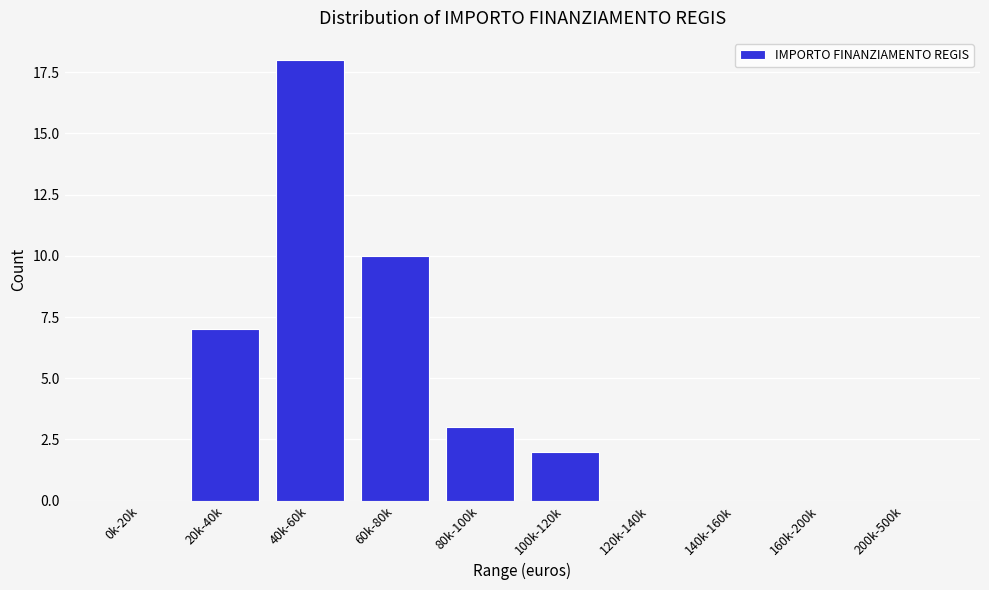

Reading right to left, what are all the values shown in this chart?

200k-500k=0	160k-200k=0	140k-160k=0	120k-140k=0	100k-120k=2	80k-100k=3	60k-80k=10	40k-60k=18	20k-40k=7	0k-20k=0